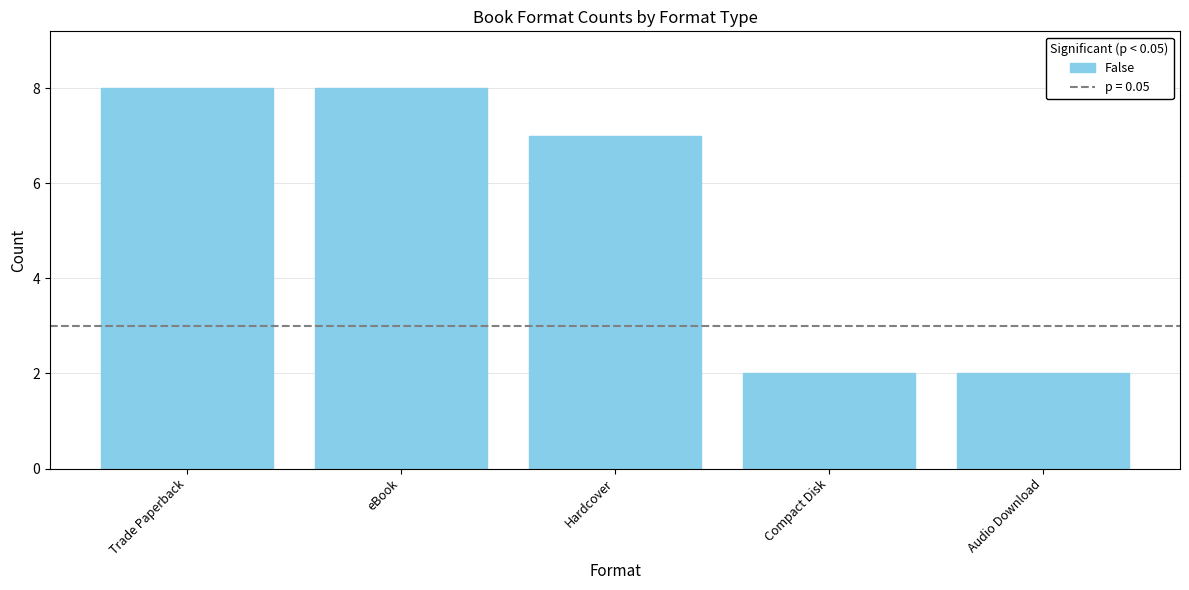

Reading left to right, list all the values displayed in this chart.

8	8	7	2	2